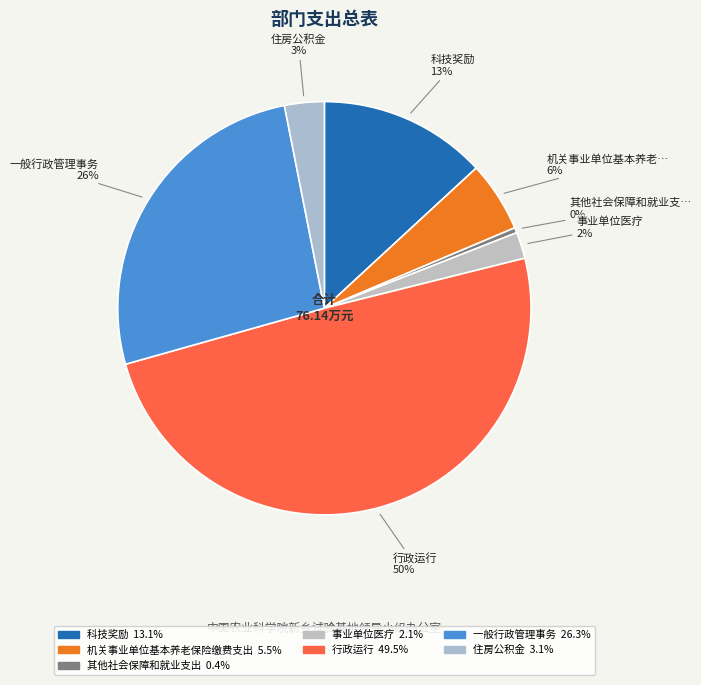

Which category has the biggest portion of the pie?

行政运行